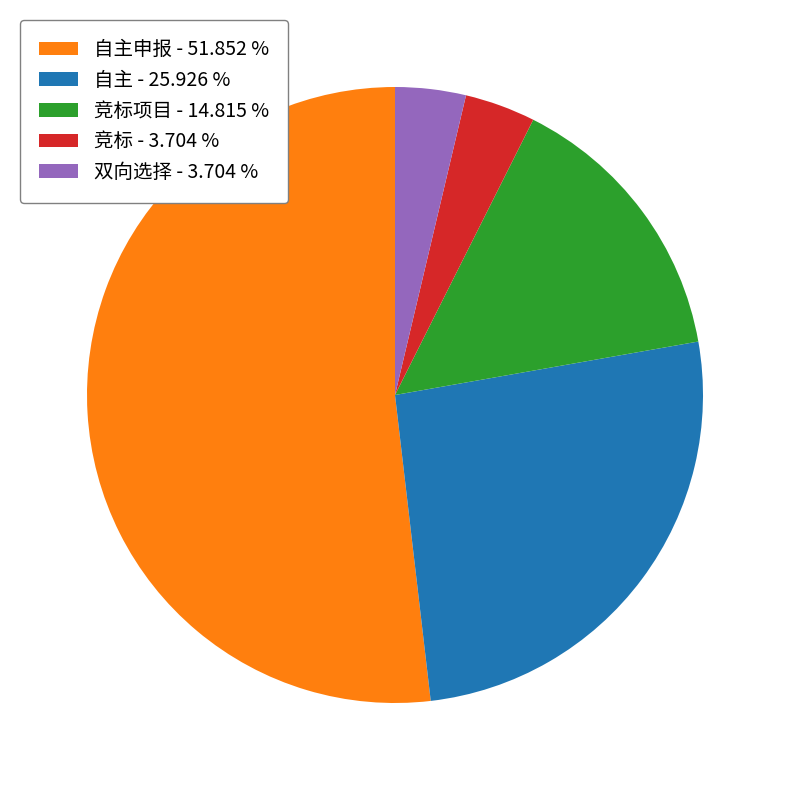

Do 竞标项目 - 14.815 % and 自主申报 - 51.852 % together represent more than half of the pie?

Yes